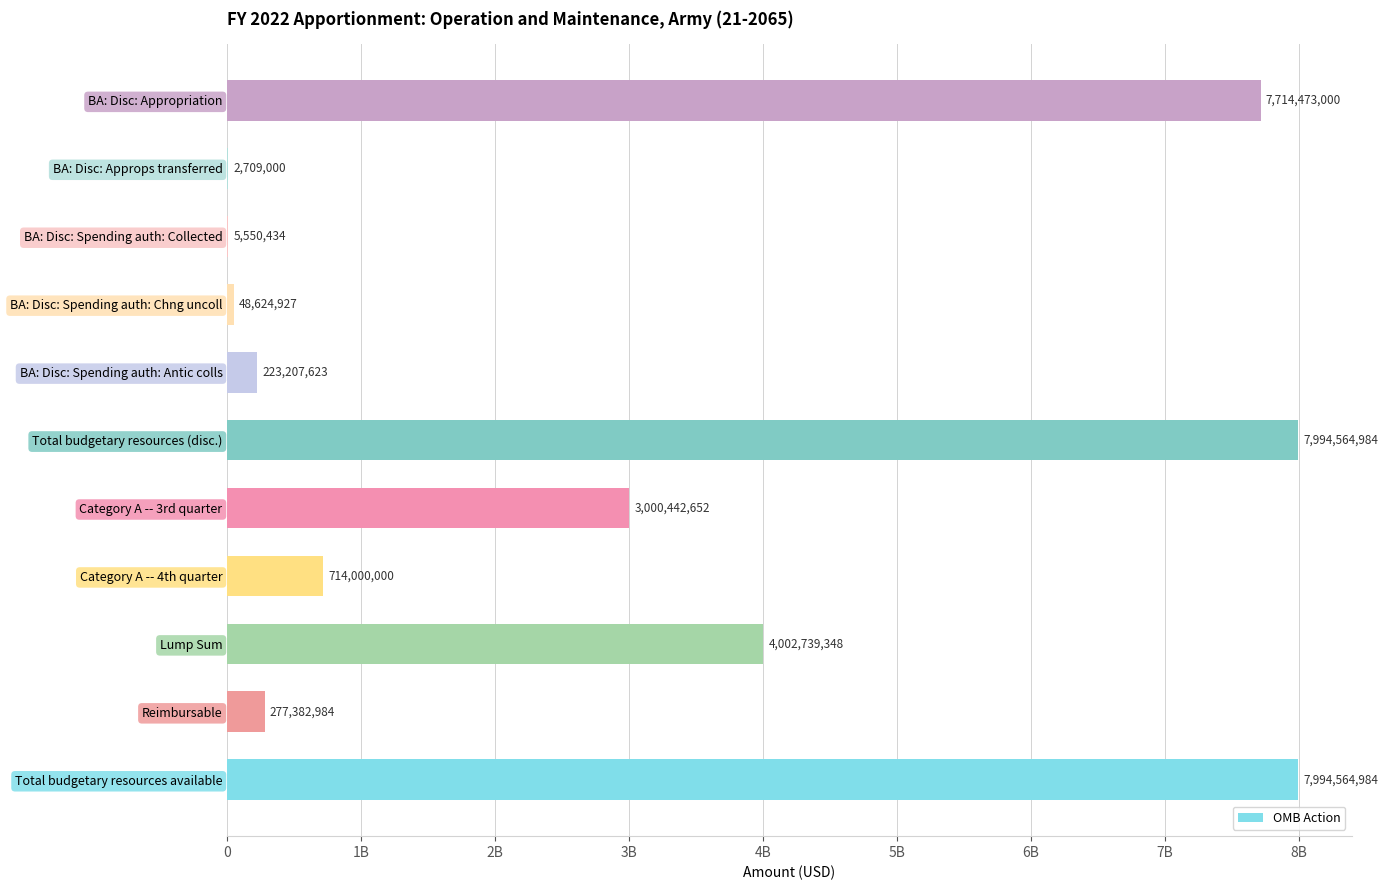

What is the average value?

2907114540